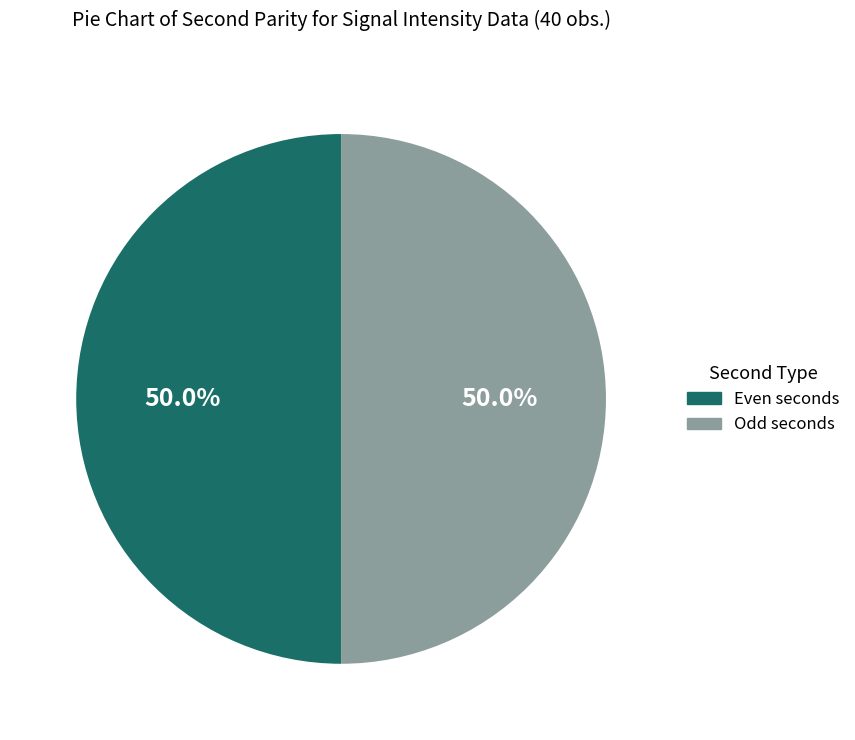

What is the ratio of the value at Odd seconds to the value at Even seconds?

1.0